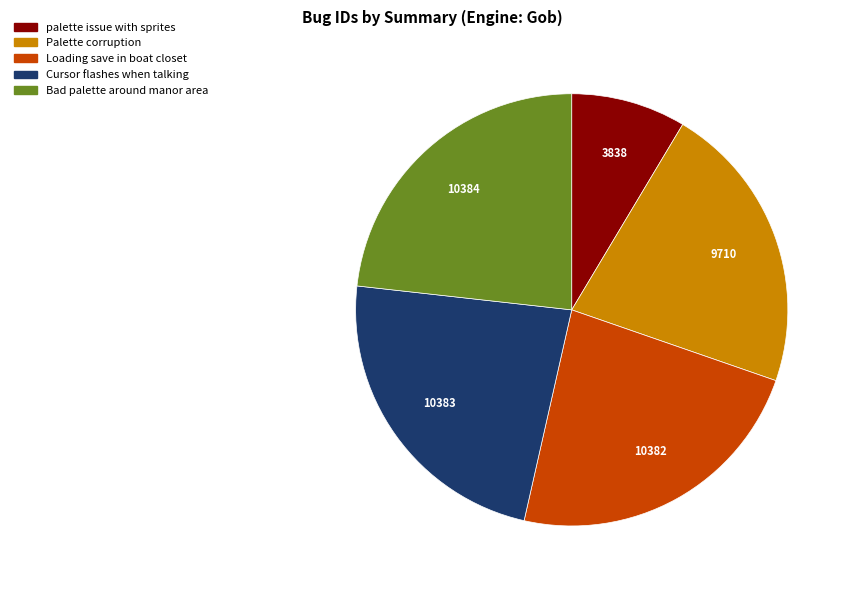

Is there any slice that represents more than half of the pie?

No